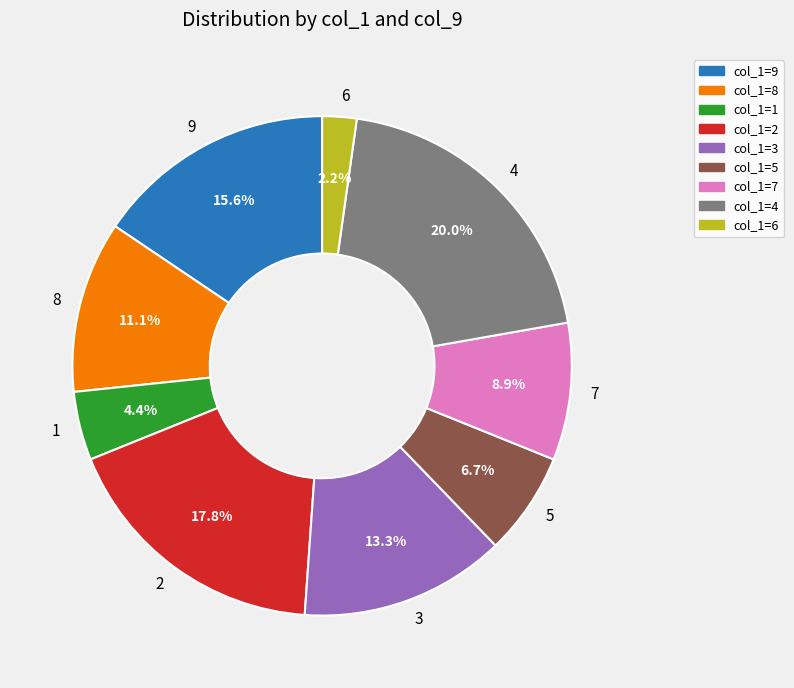

To the nearest percent, what is the combined percentage of 4 and 2?

38%